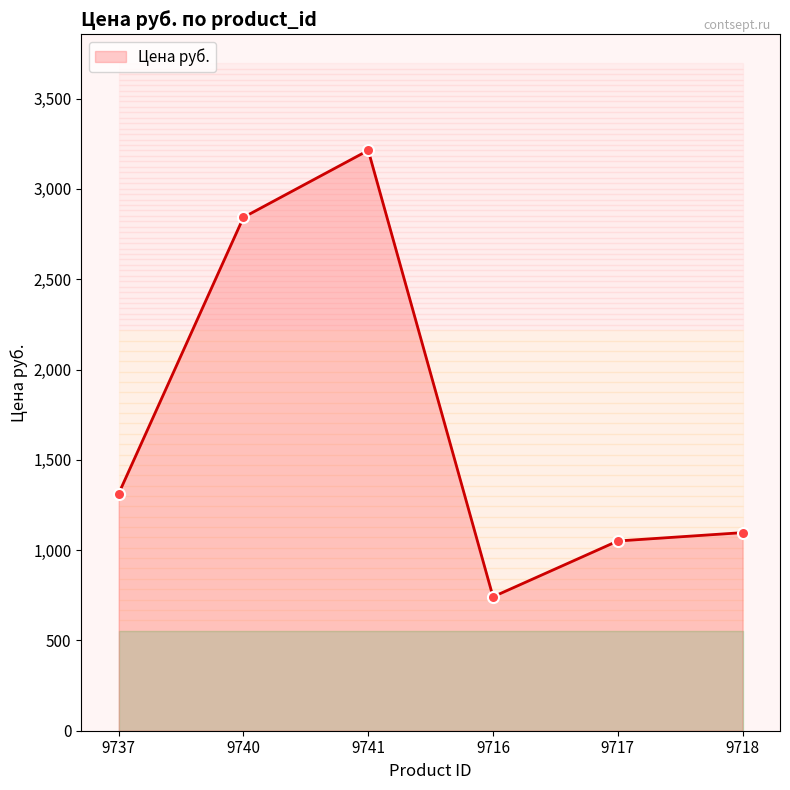

Which category has the highest value across all series?

9741